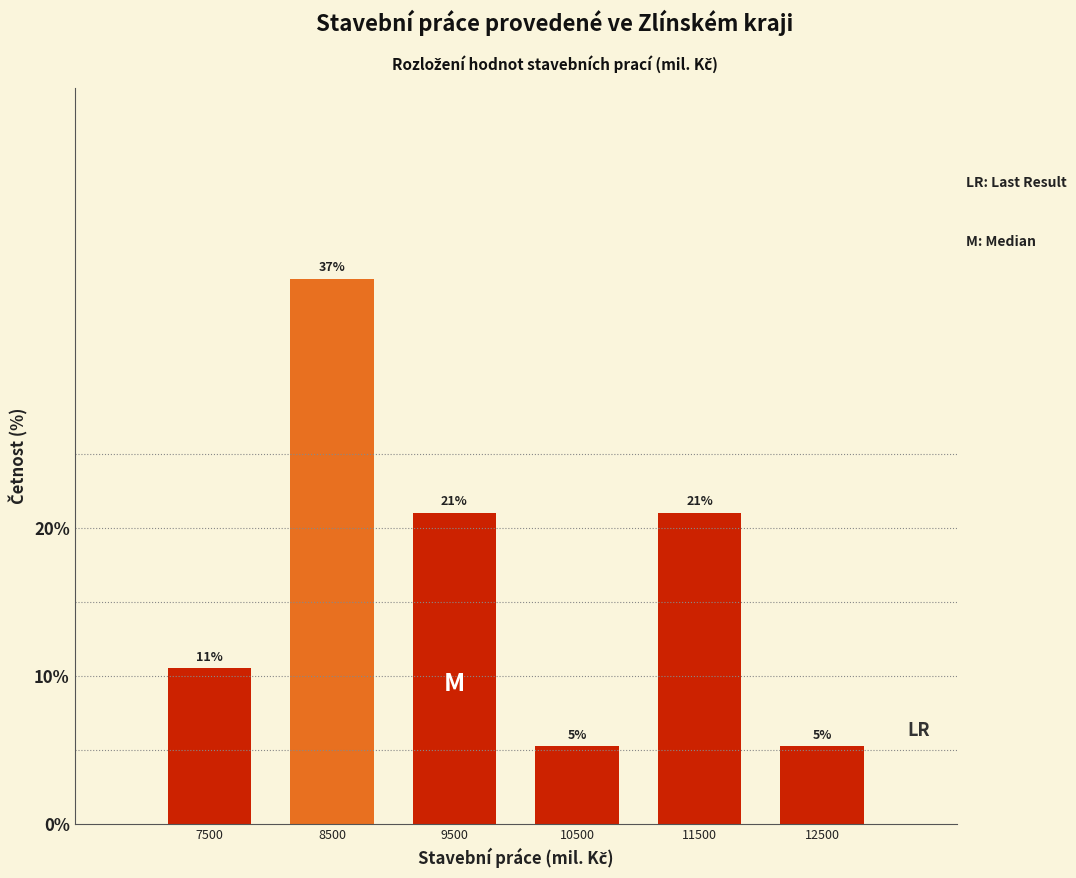

Which has a higher value, 12500 or 8500?

8500